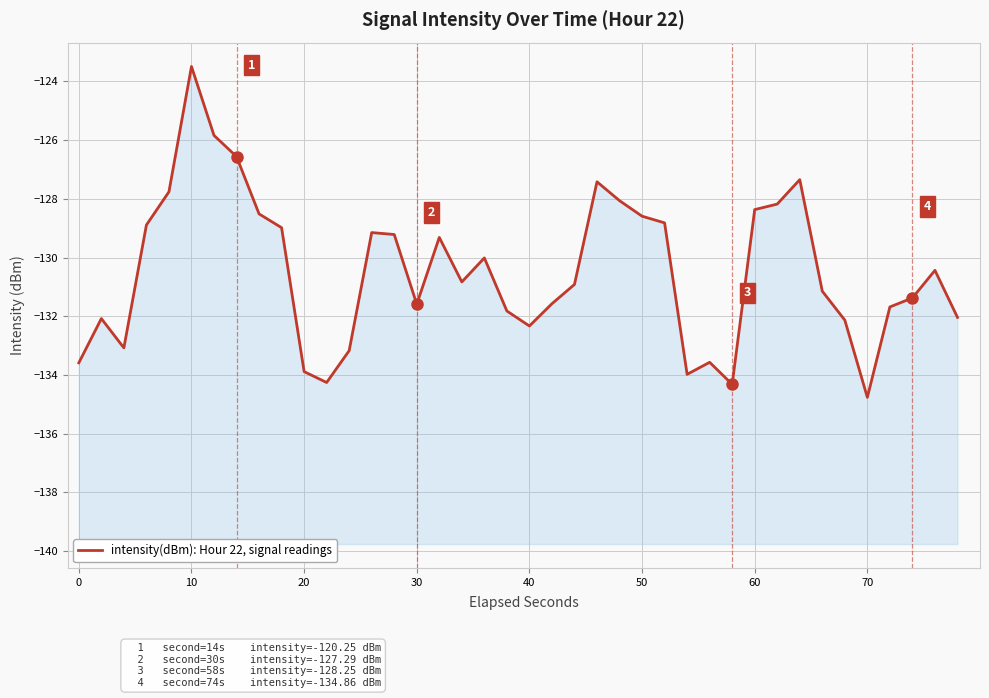

What is the difference between the maximum and second lowest values?

10.8